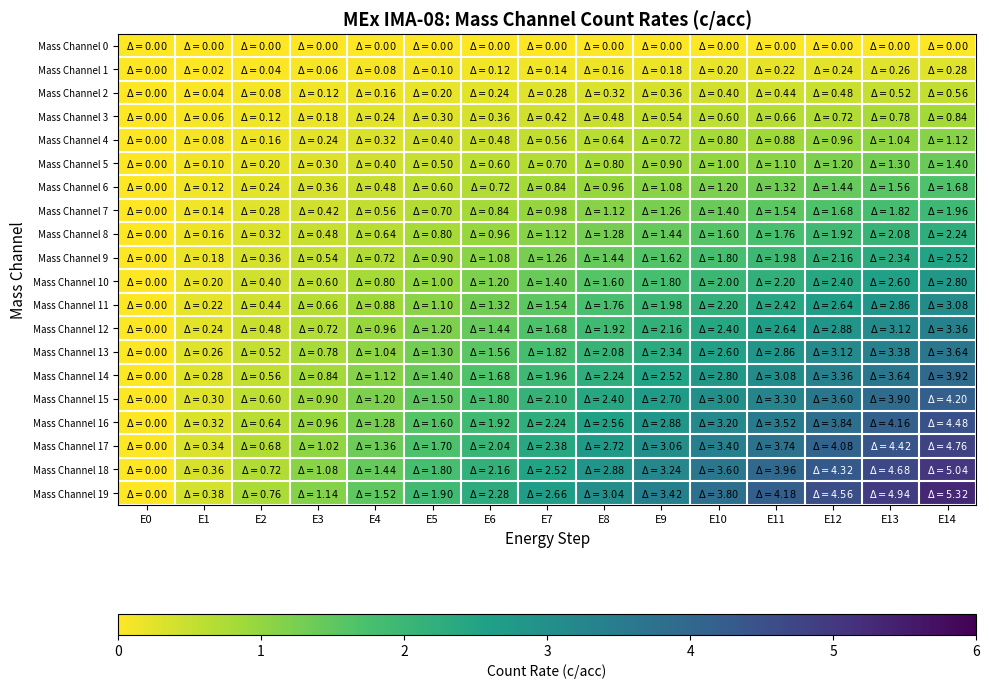

Between E8 and E7, which is larger?

E8